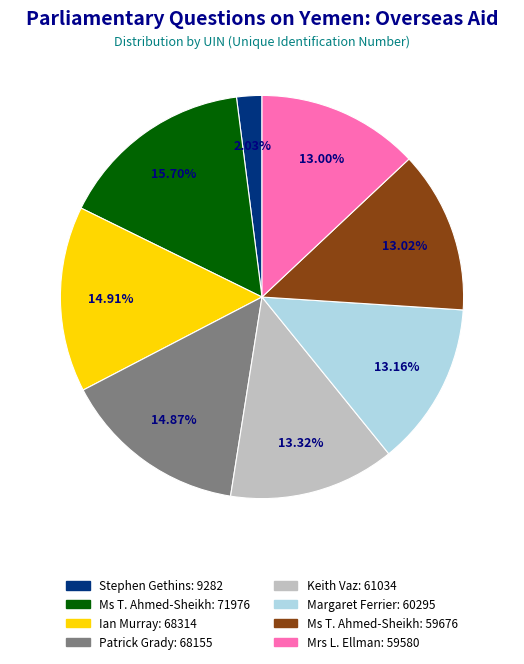

Is there a majority slice in this chart?

No